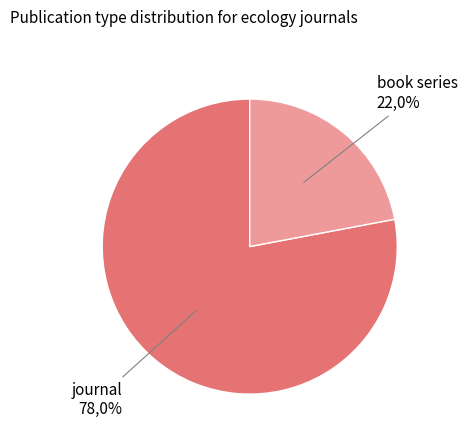

Is it true that journal is 73% of the pie?

False